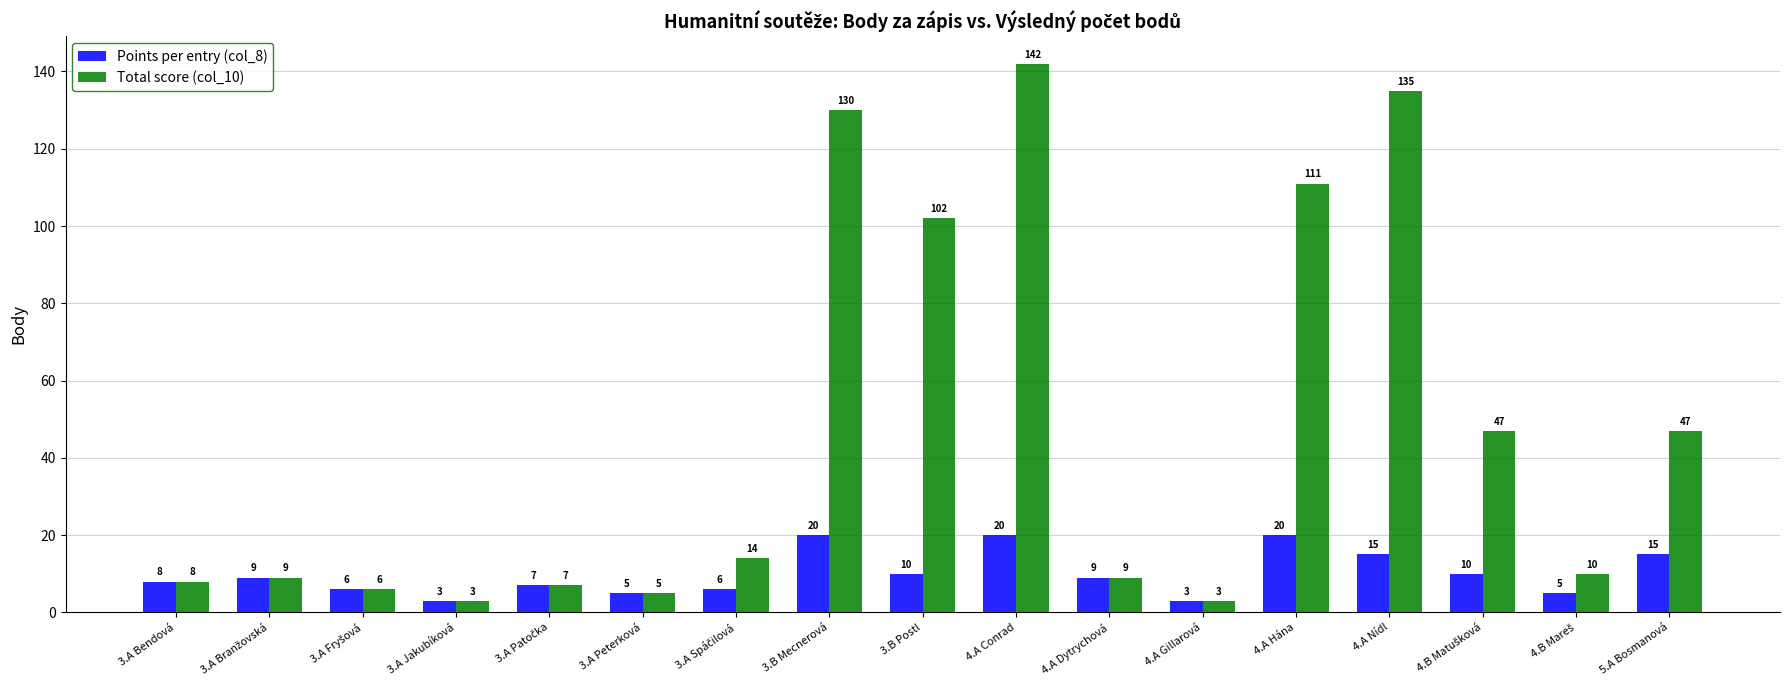

At which category is the sum across all series the highest?

4.A Conrad